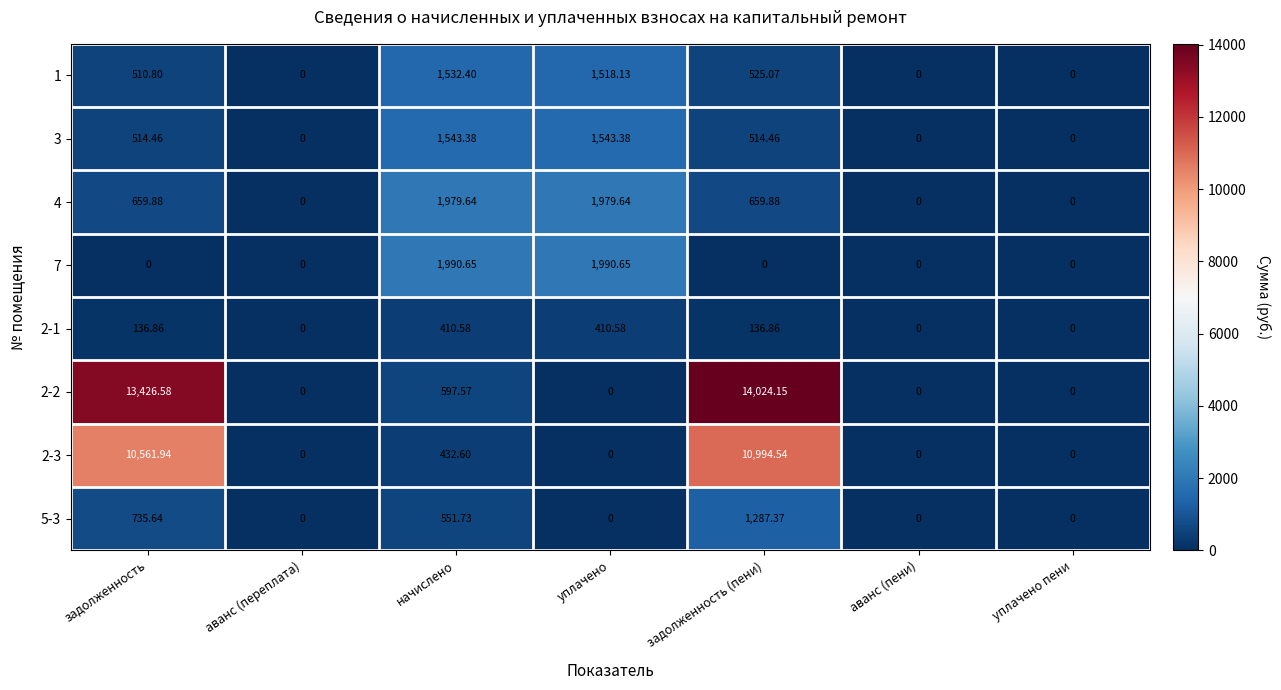

Which category has the highest value in the 5-3 series?

задолженность (пени)